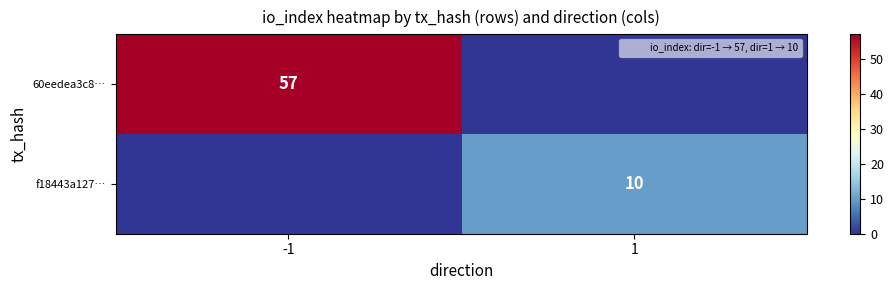

What is the sum of the 60eedea3c8… values at 1 and -1?

57